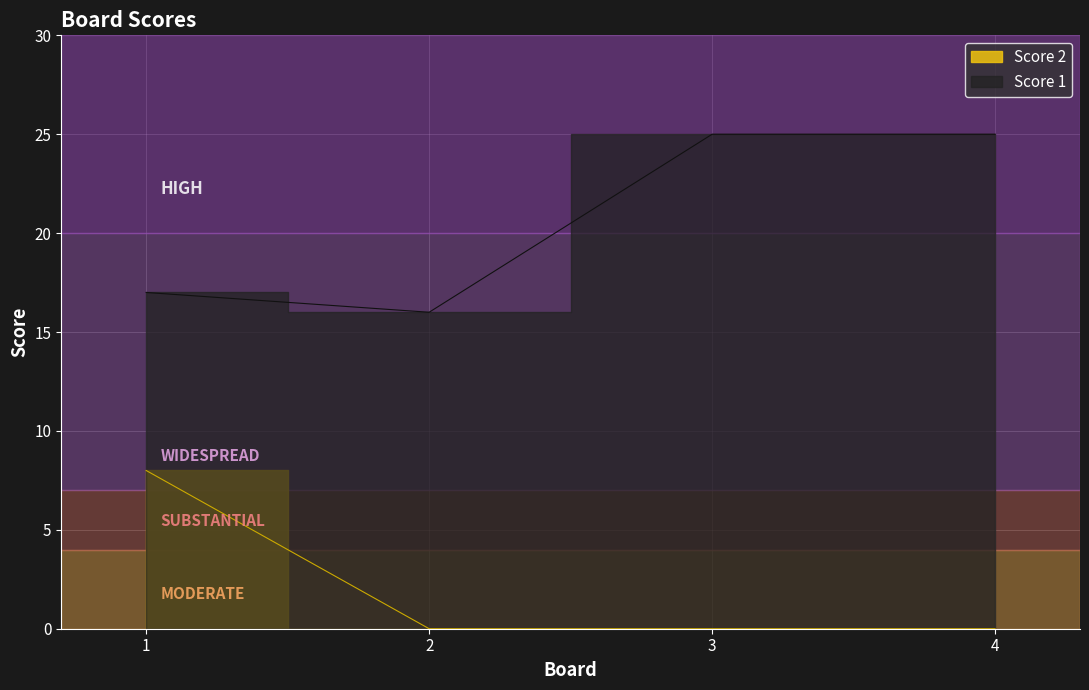

List the labels in order of Score 1 value, largest first.

3, 4, 1, 2